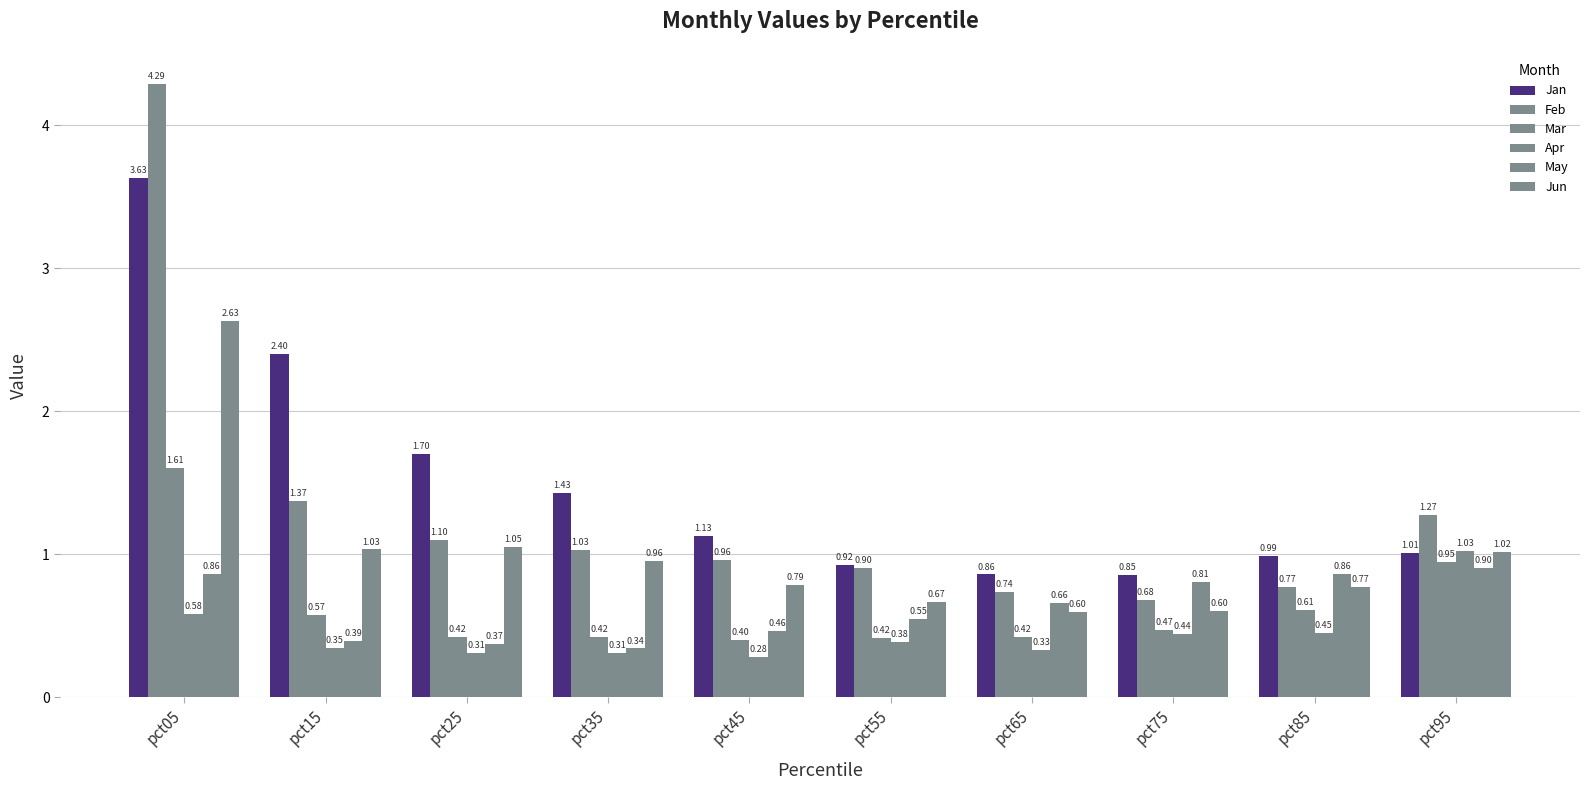

What is the value of the Mar bar at the 6th from the left?

0.4